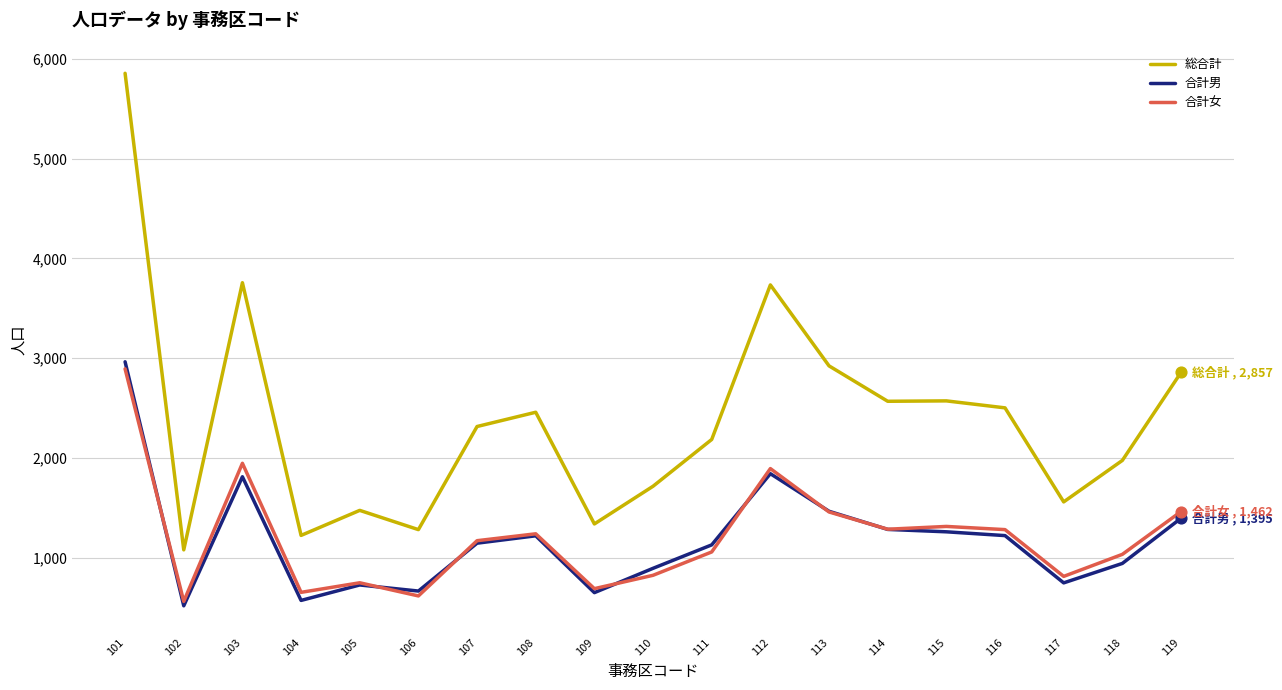

What are all the series names shown in the legend?

総合計, 合計男, 合計女